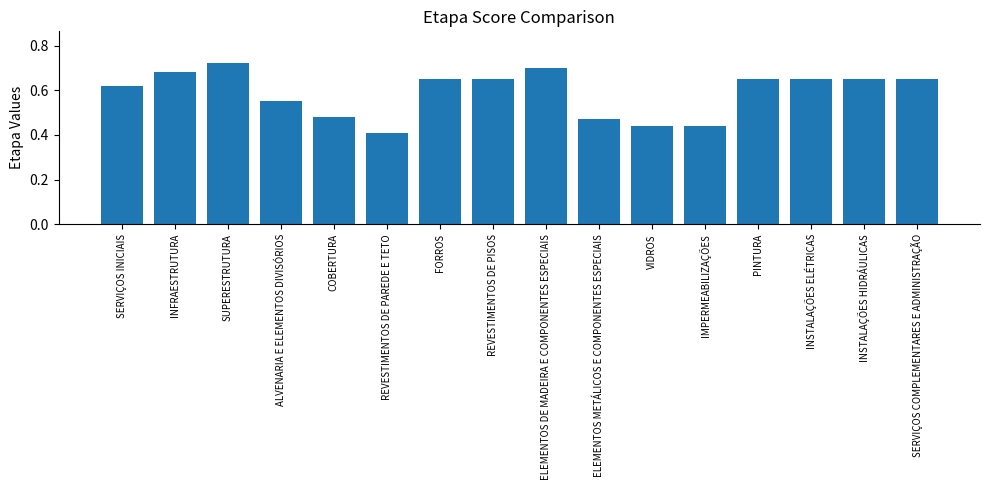

The value at ELEMENTOS DE MADEIRA E COMPONENTES ESPECIAIS is 1.0. True or false?

False